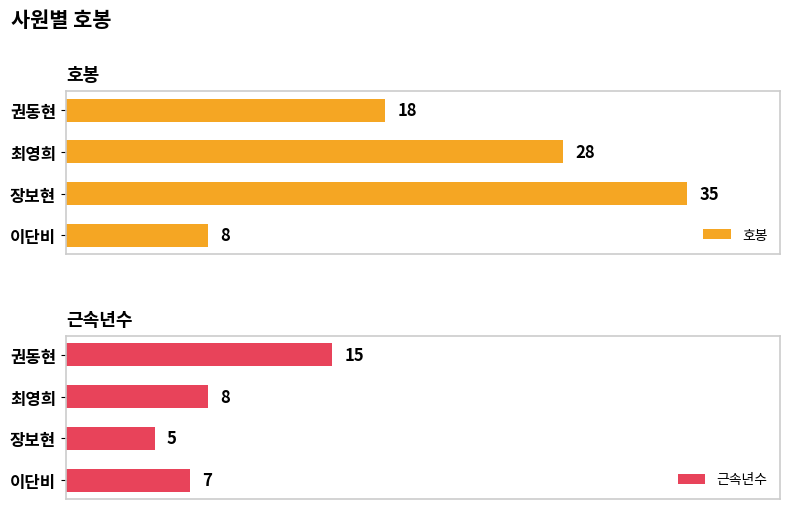

At which label does 호봉 reach its peak?

장보현